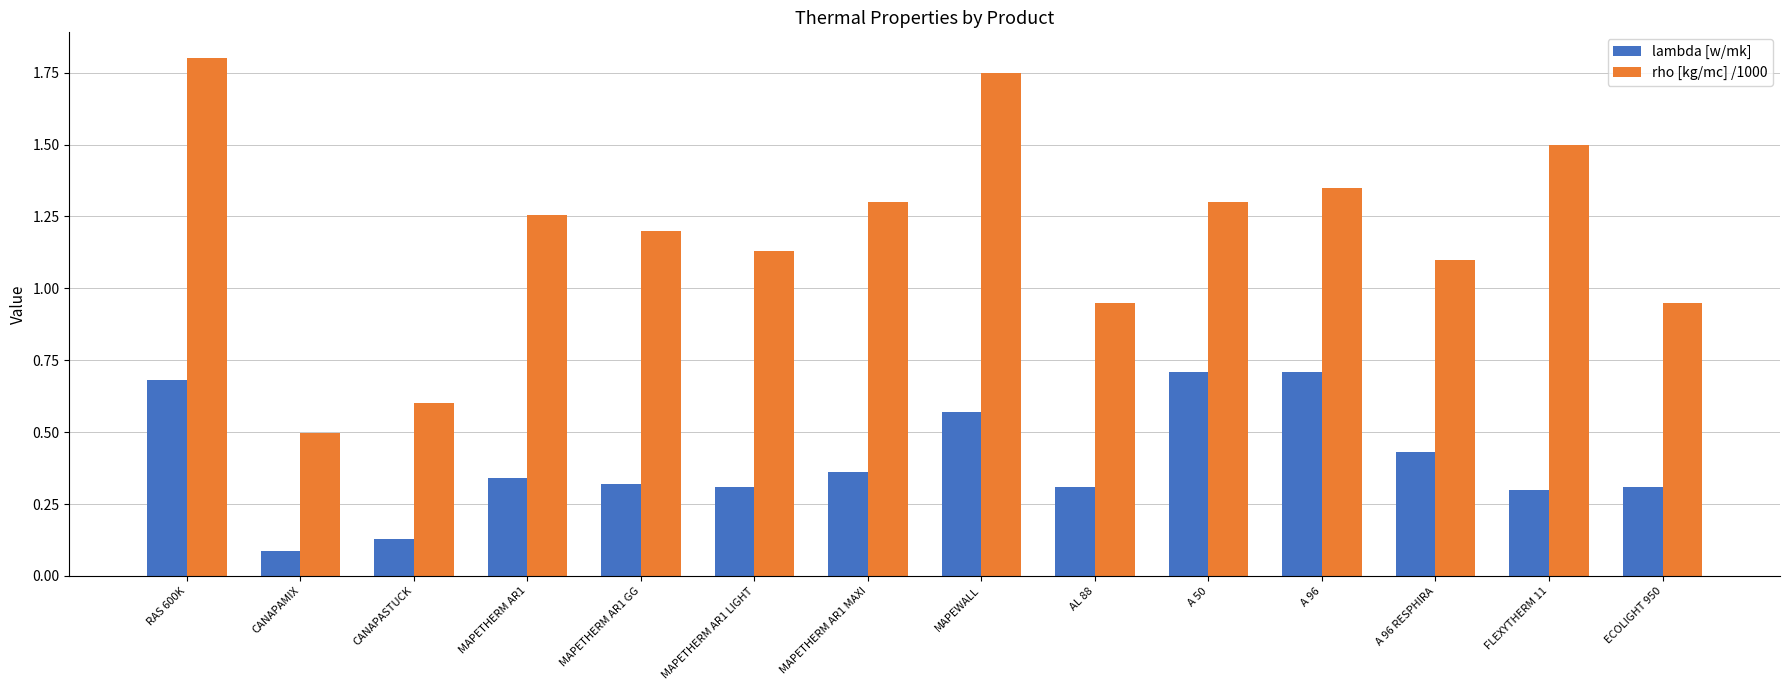

Which series has the largest range (max minus min)?

rho [kg/mc] /1000